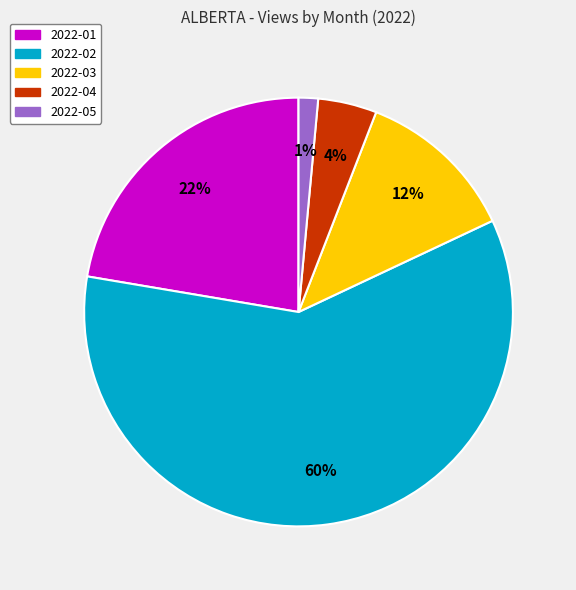

Is it true that 2022-03 is 7% of the pie?

False